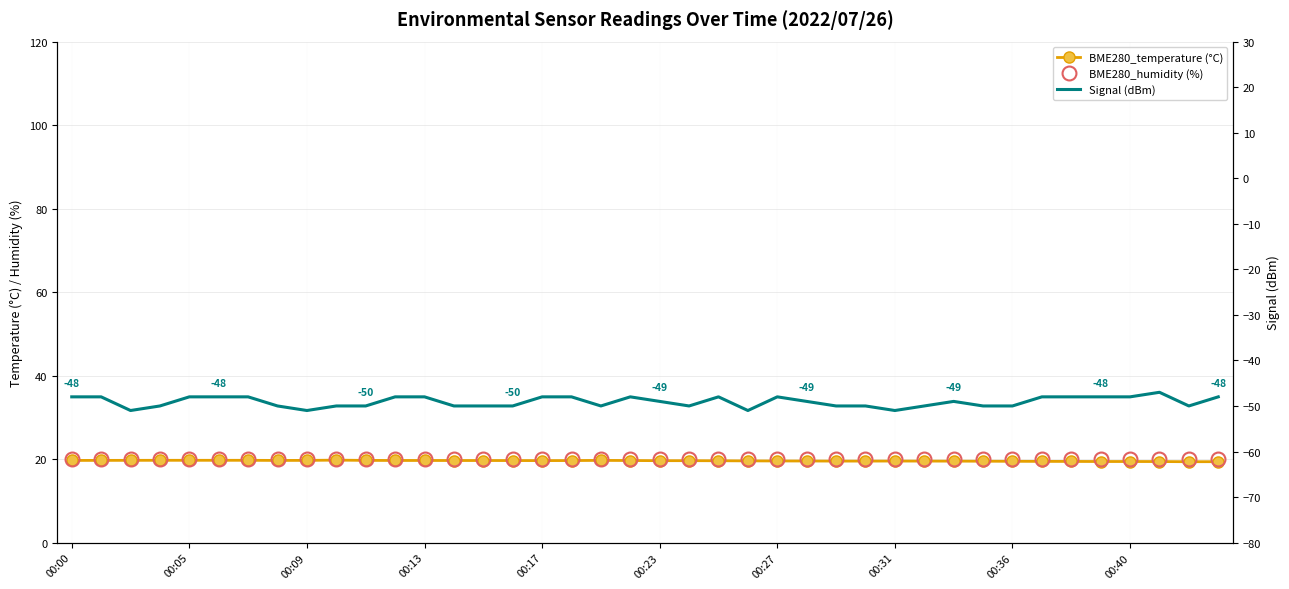

What is the sum of all BME280_humidity (%) values?

800.0